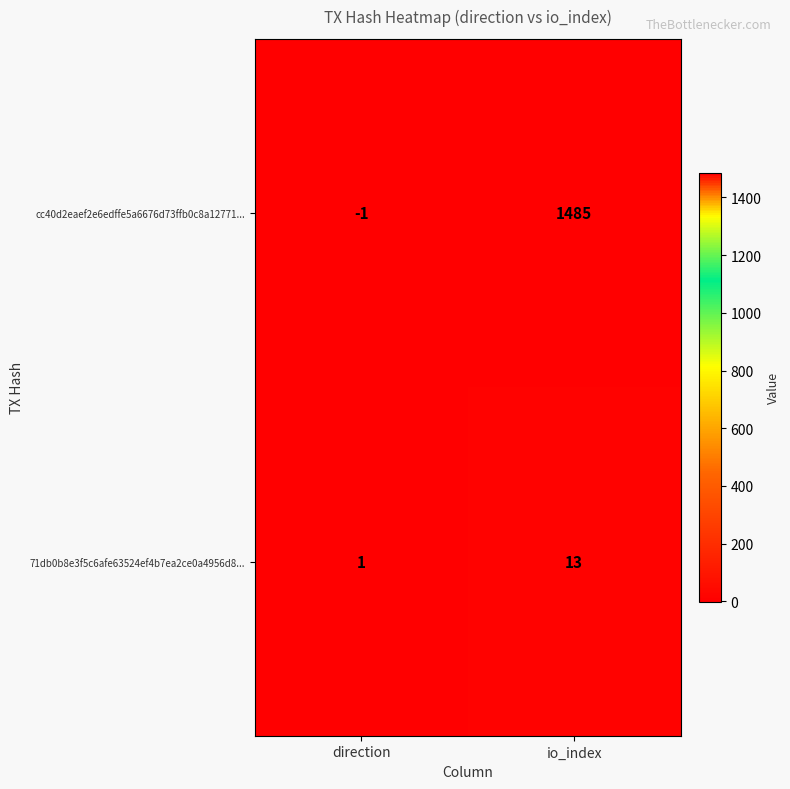

Which series changed the most between direction and io_index?

cc40d2eaef2e6edffe5a6676d73ffb0c8a12771...